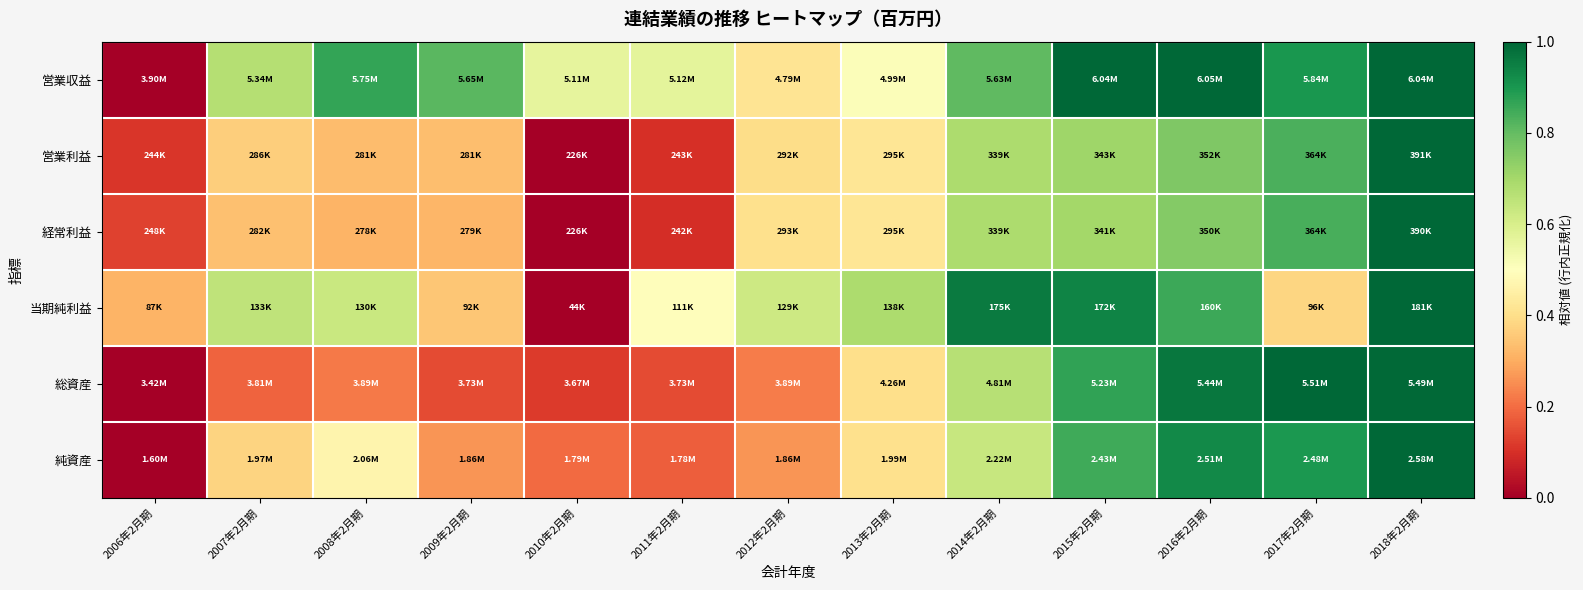

Reading left to right, extract all data points from this chart.

営業収益: 2006年2月期=0.0	2007年2月期=0.7	2008年2月期=0.9	2009年2月期=0.8	2010年2月期=0.6	2011年2月期=0.6	2012年2月期=0.4	2013年2月期=0.5	2014年2月期=0.8	2015年2月期=1.0	2016年2月期=1.0	2017年2月期=0.9	2018年2月期=1.0
営業利益: 2006年2月期=0.1	2007年2月期=0.4	2008年2月期=0.3	2009年2月期=0.3	2010年2月期=0.0	2011年2月期=0.1	2012年2月期=0.4	2013年2月期=0.4	2014年2月期=0.7	2015年2月期=0.7	2016年2月期=0.8	2017年2月期=0.8	2018年2月期=1.0
経常利益: 2006年2月期=0.1	2007年2月期=0.3	2008年2月期=0.3	2009年2月期=0.3	2010年2月期=0.0	2011年2月期=0.1	2012年2月期=0.4	2013年2月期=0.4	2014年2月期=0.7	2015年2月期=0.7	2016年2月期=0.8	2017年2月期=0.8	2018年2月期=1.0
当期純利益: 2006年2月期=0.3	2007年2月期=0.6	2008年2月期=0.6	2009年2月期=0.3	2010年2月期=0.0	2011年2月期=0.5	2012年2月期=0.6	2013年2月期=0.7	2014年2月期=1.0	2015年2月期=0.9	2016年2月期=0.9	2017年2月期=0.4	2018年2月期=1.0
総資産: 2006年2月期=0.0	2007年2月期=0.2	2008年2月期=0.2	2009年2月期=0.1	2010年2月期=0.1	2011年2月期=0.1	2012年2月期=0.2	2013年2月期=0.4	2014年2月期=0.7	2015年2月期=0.9	2016年2月期=1.0	2017年2月期=1.0	2018年2月期=1.0
純資産: 2006年2月期=0.0	2007年2月期=0.4	2008年2月期=0.5	2009年2月期=0.3	2010年2月期=0.2	2011年2月期=0.2	2012年2月期=0.3	2013年2月期=0.4	2014年2月期=0.6	2015年2月期=0.9	2016年2月期=0.9	2017年2月期=0.9	2018年2月期=1.0